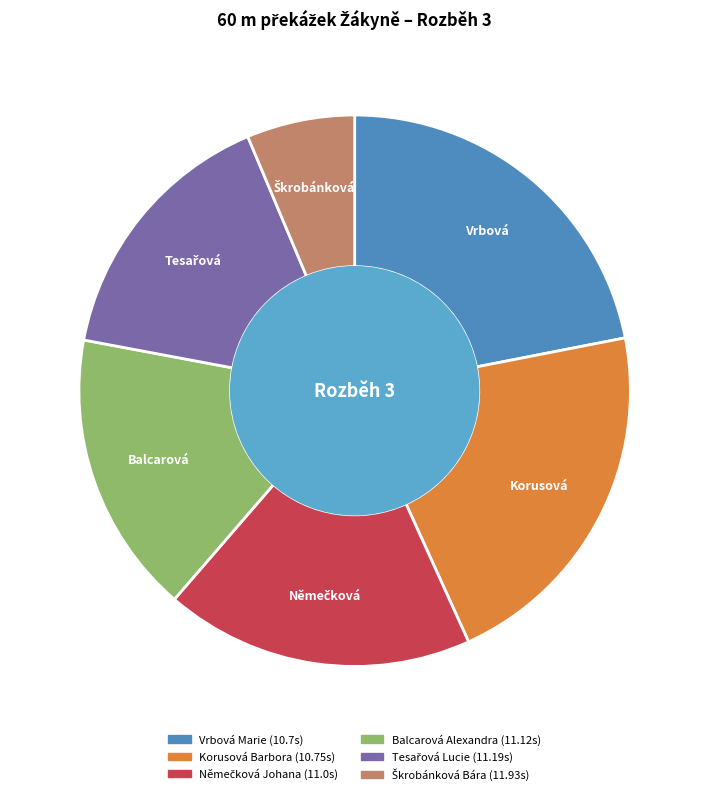

Does any single category account for the majority?

No